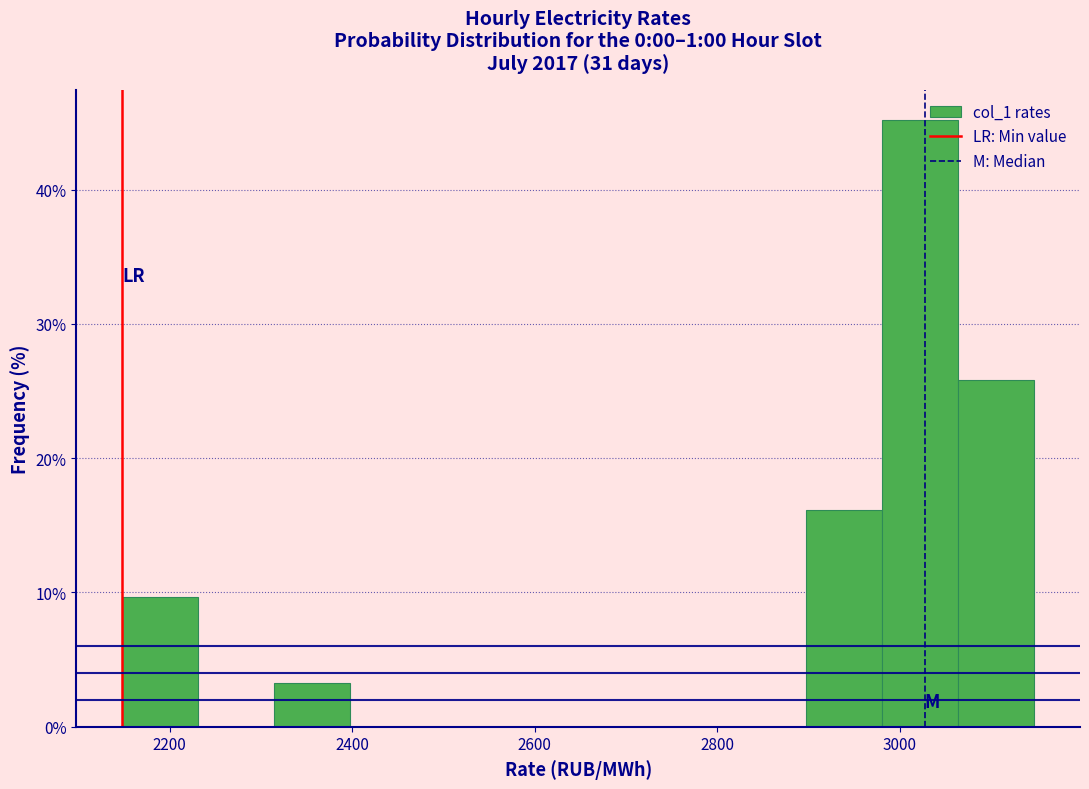

Reading left to right, list every bar in this chart as the range it spans on the x-axis followed by its height. Neither the bar edges nor the heights are printed on the chart, so give them approximately, as read against the axes.

2140 to 2240: 10
2240 to 2320: 0
2320 to 2400: 3
2400 to 2480: 0
2480 to 2560: 0
2560 to 2640: 0
2640 to 2740: 0
2740 to 2820: 0
2820 to 2900: 0
2900 to 2980: 16
2980 to 3060: 45
3060 to 3140: 26